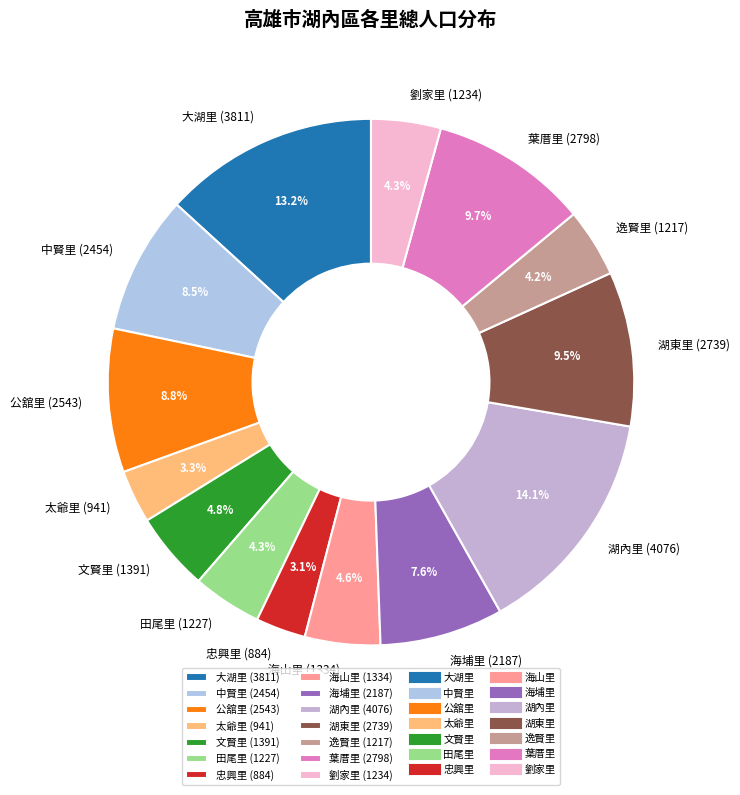

To the nearest percent, what is the combined percentage of 大湖里 and 湖內里?

27%